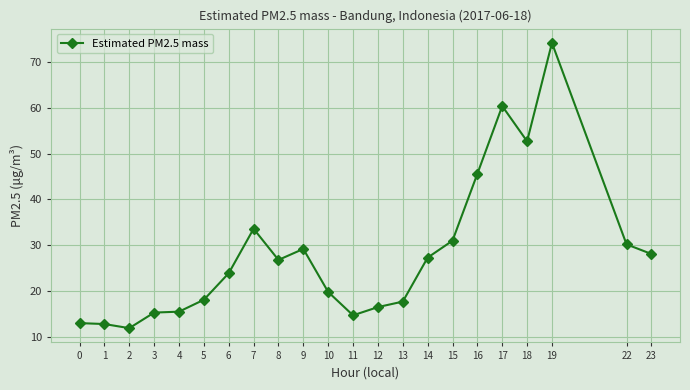

What is the ratio of the value at 16 to the value at 10?

2.3